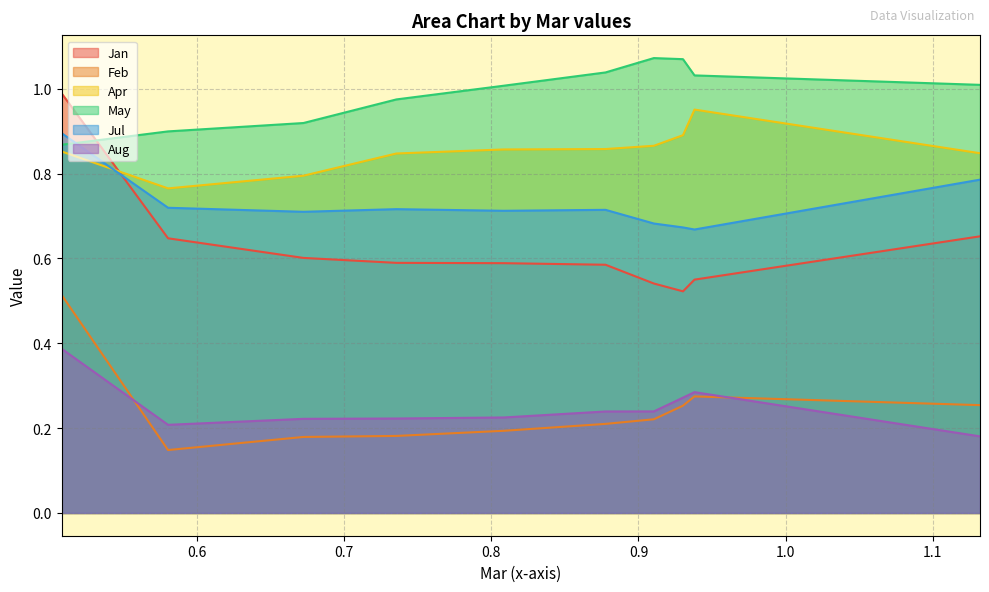

Rank the series by their maximum value, from lowest to highest.

Aug, Feb, Jul, Apr, Jan, May